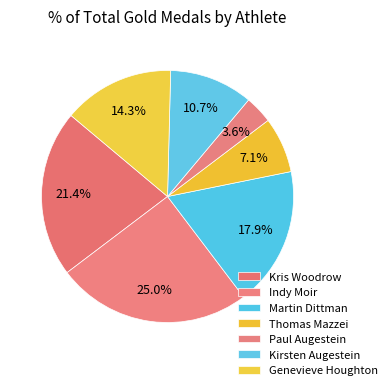

What portion of the pie excludes Martin Dittman?

82.1%